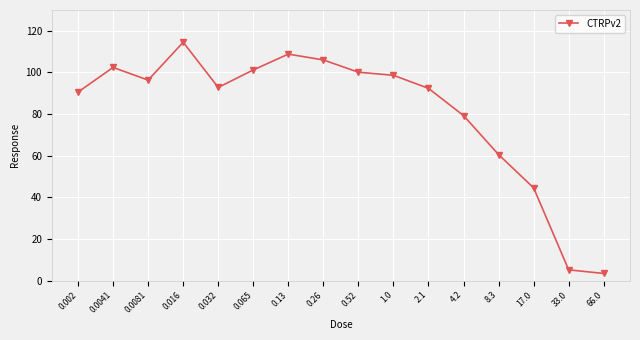

Which label corresponds to the smallest value in the chart?

66.0